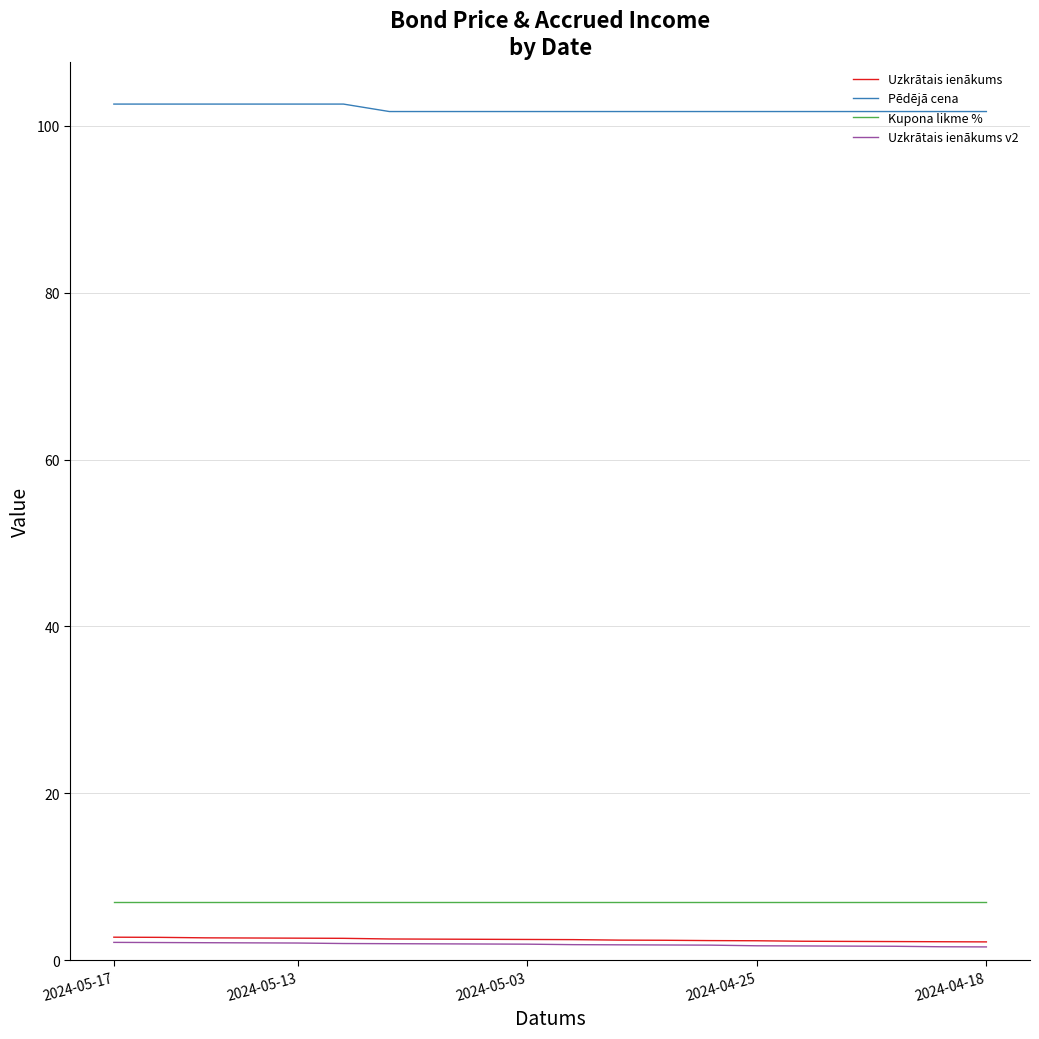

True or false: Uzkrātais ienākums v2 and Uzkrātais ienākums cross at least once.

False